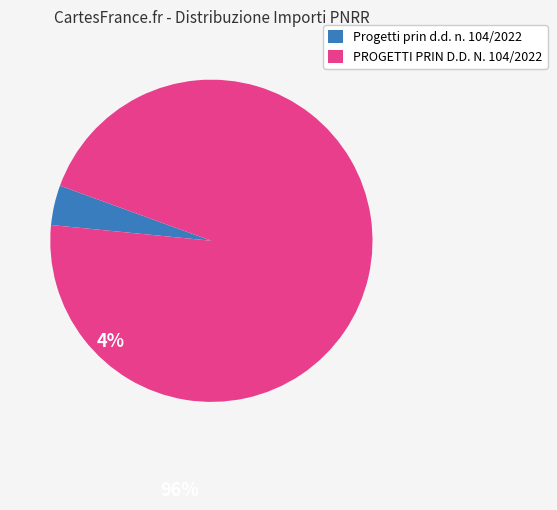

Do PROGETTI PRIN D.D. N. 104/2022 and Progetti prin d.d. n. 104/2022 together represent more than half of the pie?

Yes